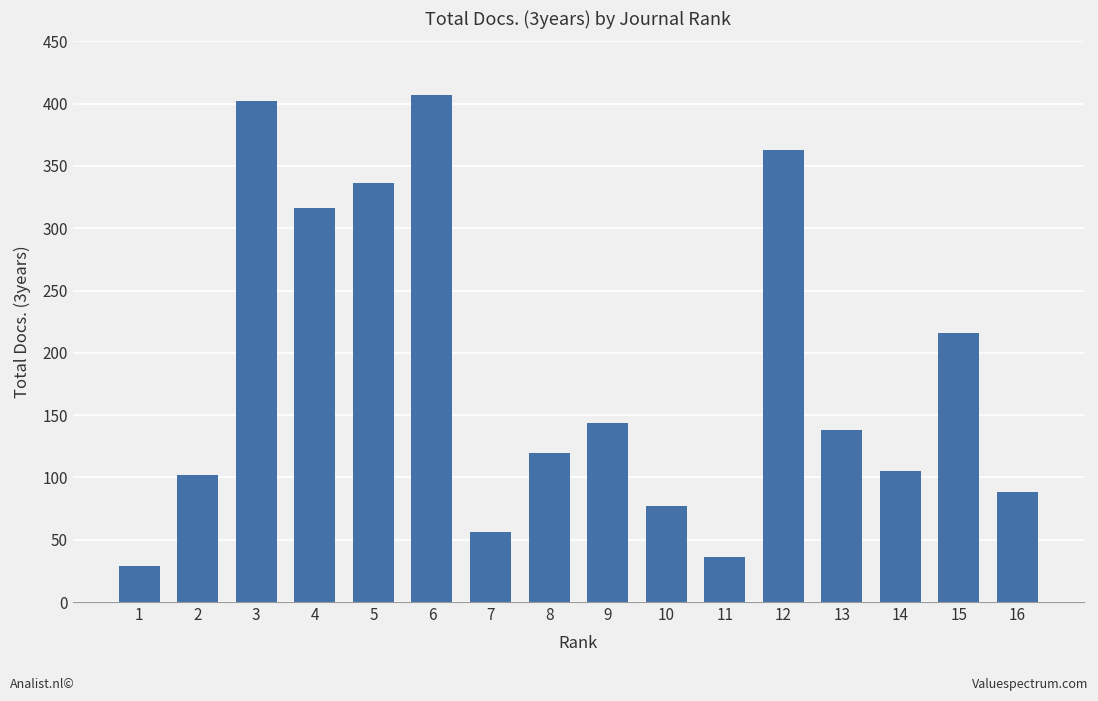

Where is the data nearest to the value 218?

15